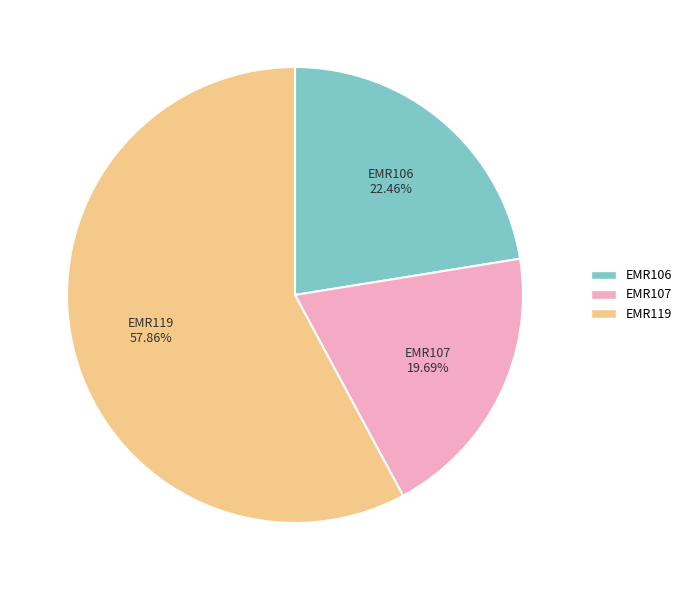

Rank the categories by value from highest to lowest.

EMR119, EMR106, EMR107